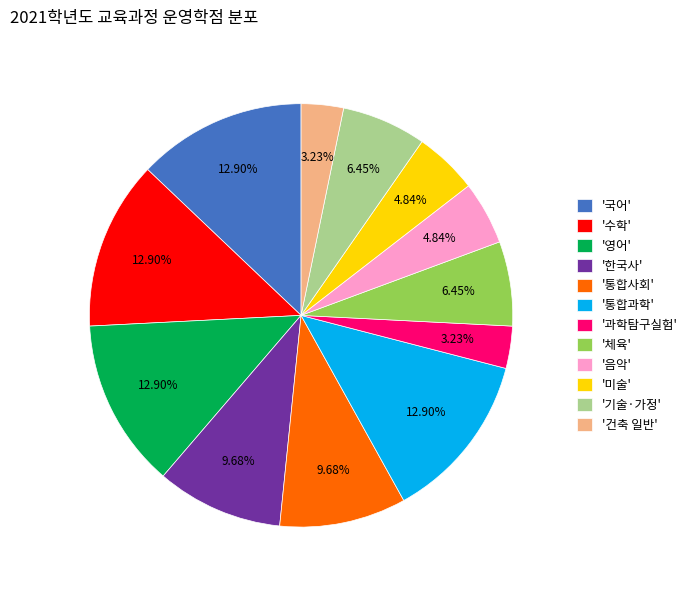

Do '과학탐구실험' and '한국사' together represent more than half of the pie?

No